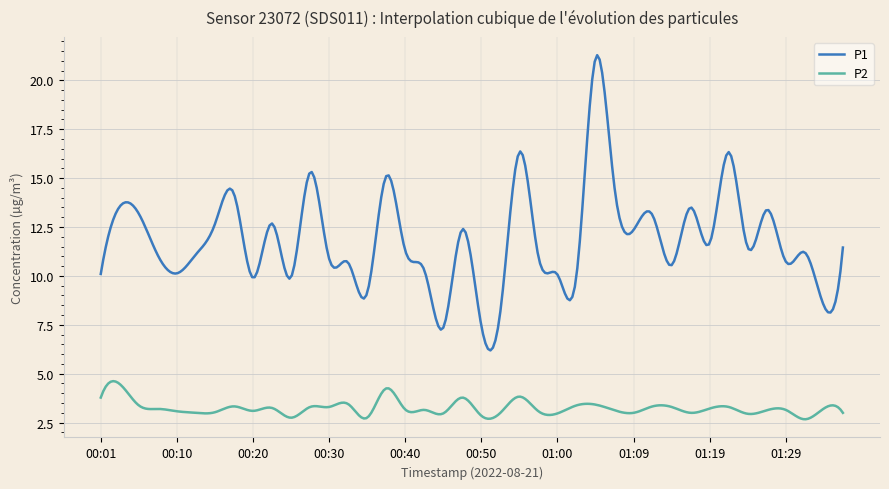

True or false: P1 and P2 cross at least once.

False